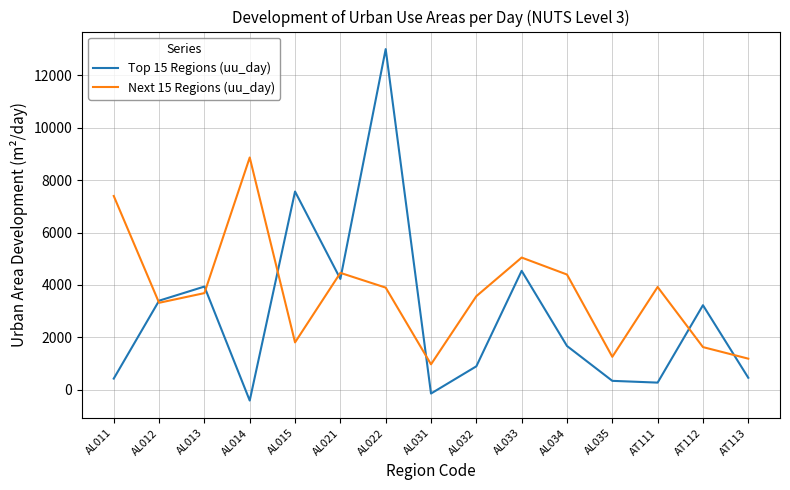

Between AL013 and AL035, which series saw the biggest shift?

Top 15 Regions (uu_day)